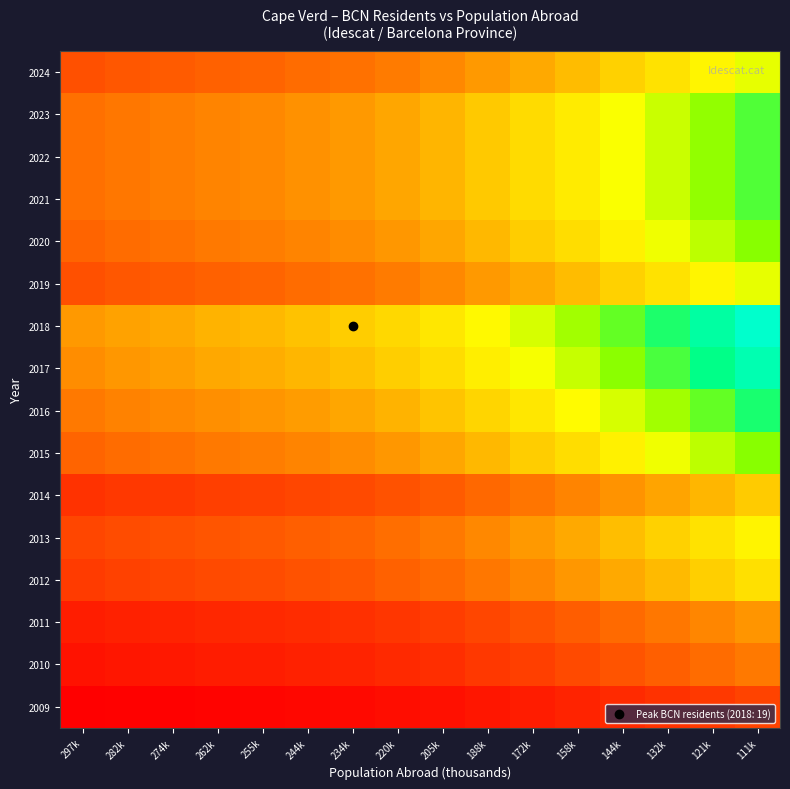

At how many categories does at least one series exceed 0?

16